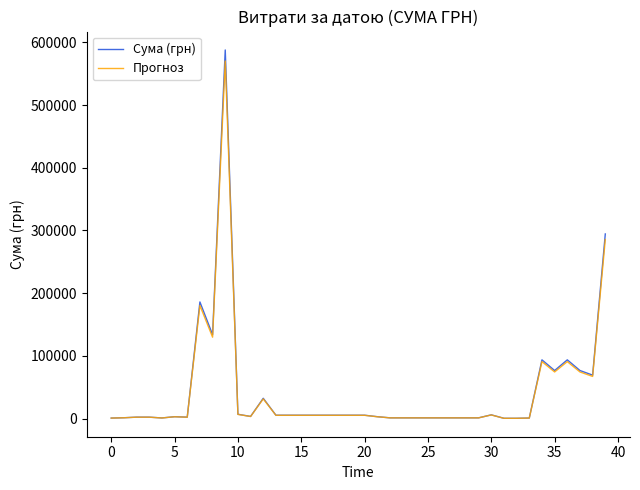

What is the maximum value shown in the chart?

587884.5